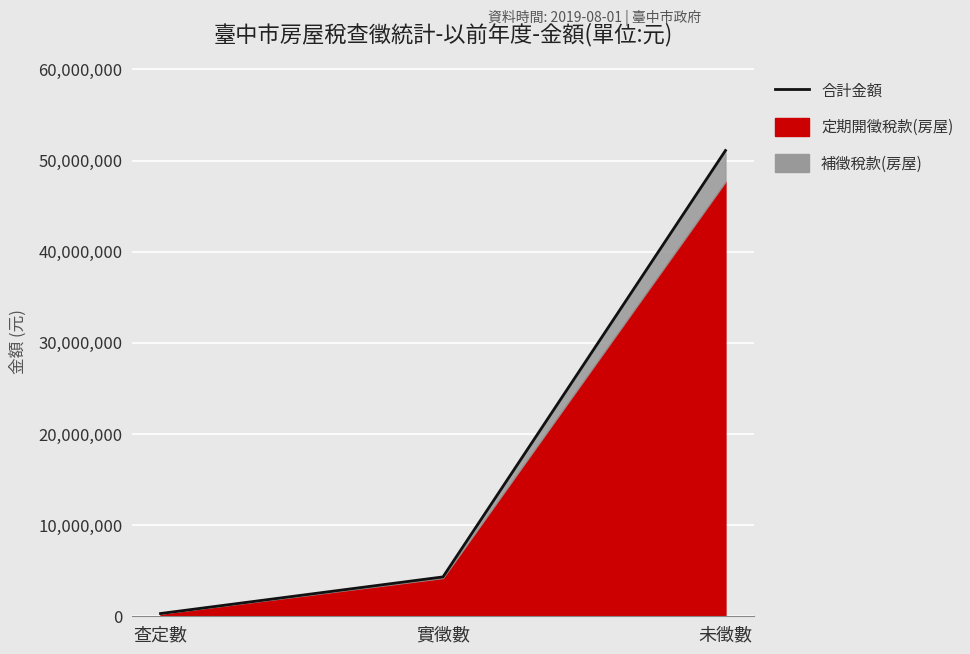

Between 查定數 and 未徵數, which is larger?

未徵數